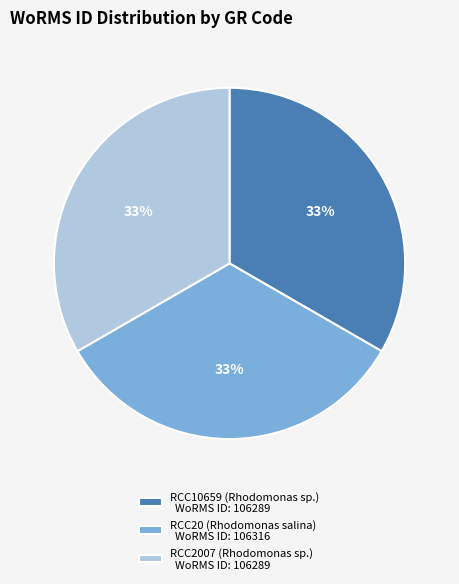

True or false: RCC20 (Rhodomonas salina) accounts for 28% of the total.

False